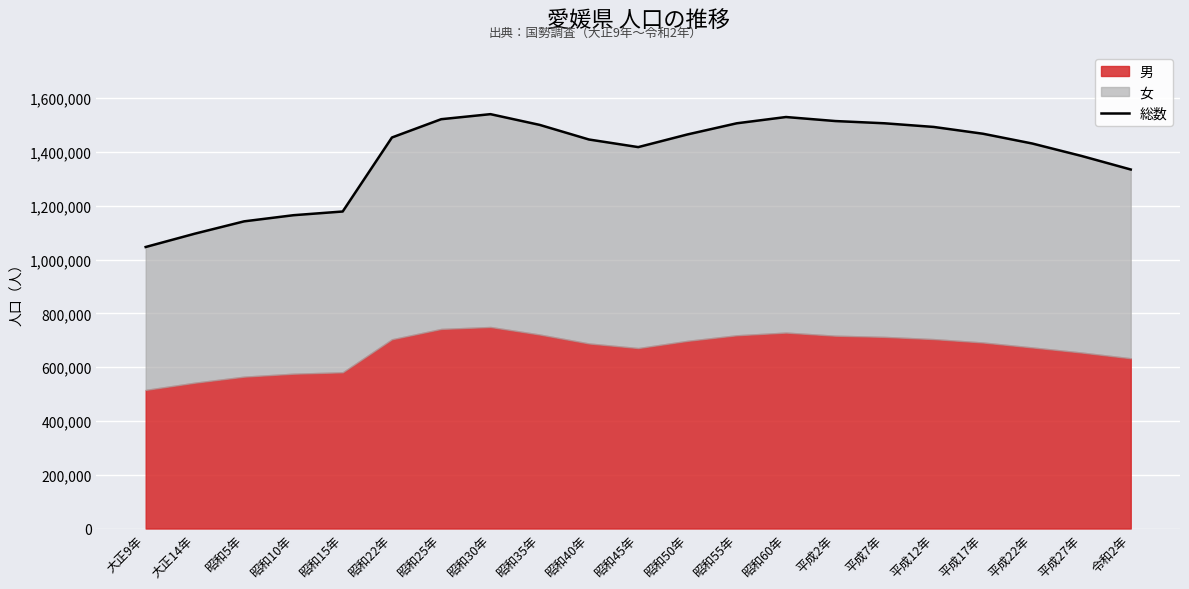

What is the value of the 4th point from the left?

1164898